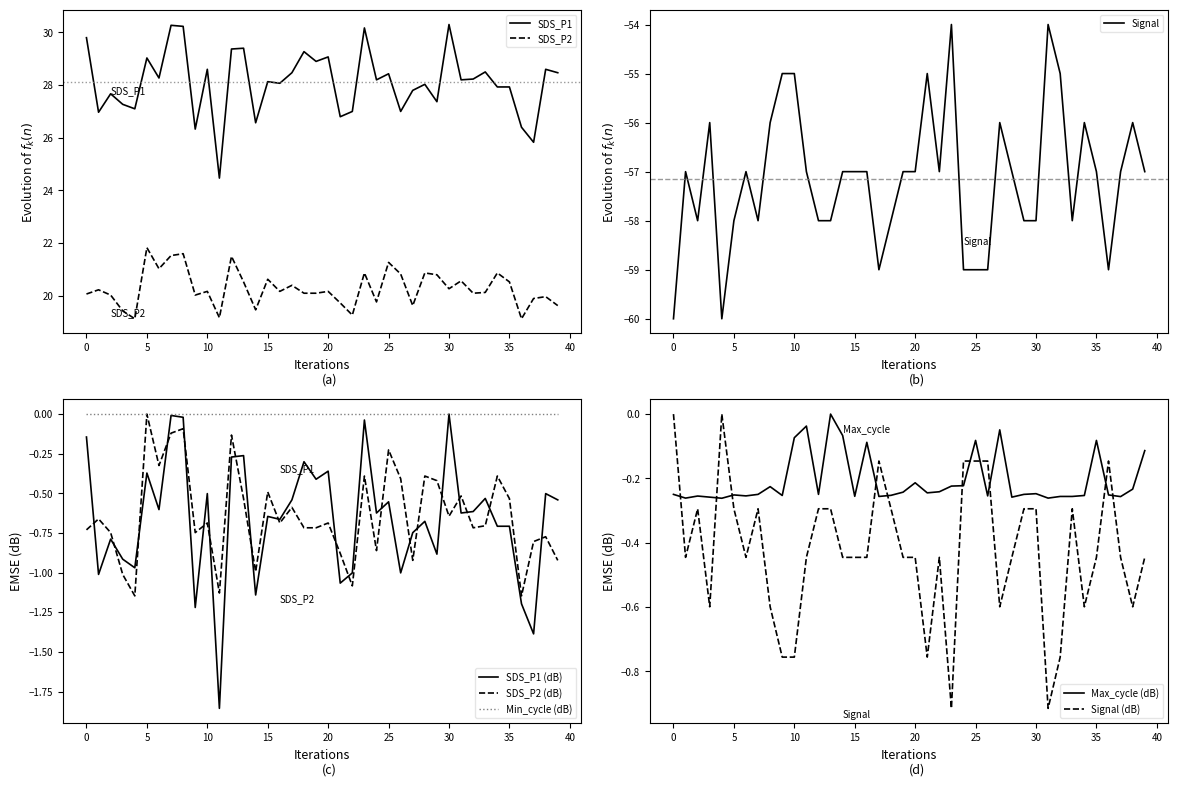

What is the lowest value of the Signal series?

-60.0